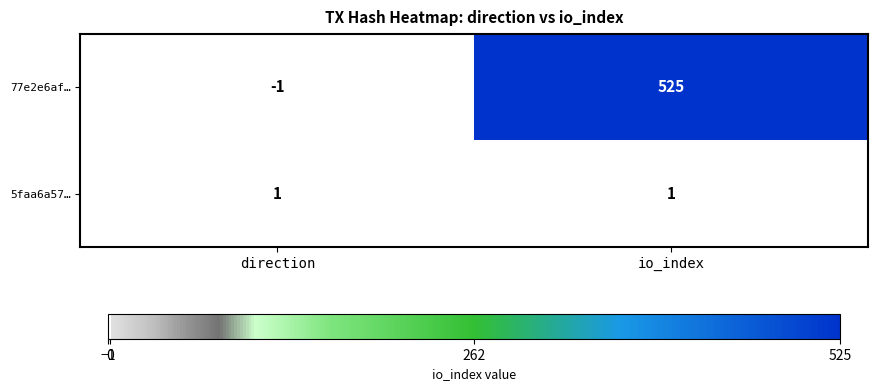

Reading right to left, extract all data points from this chart.

77e2e6af…: 525	-1
5faa6a57…: 1	1